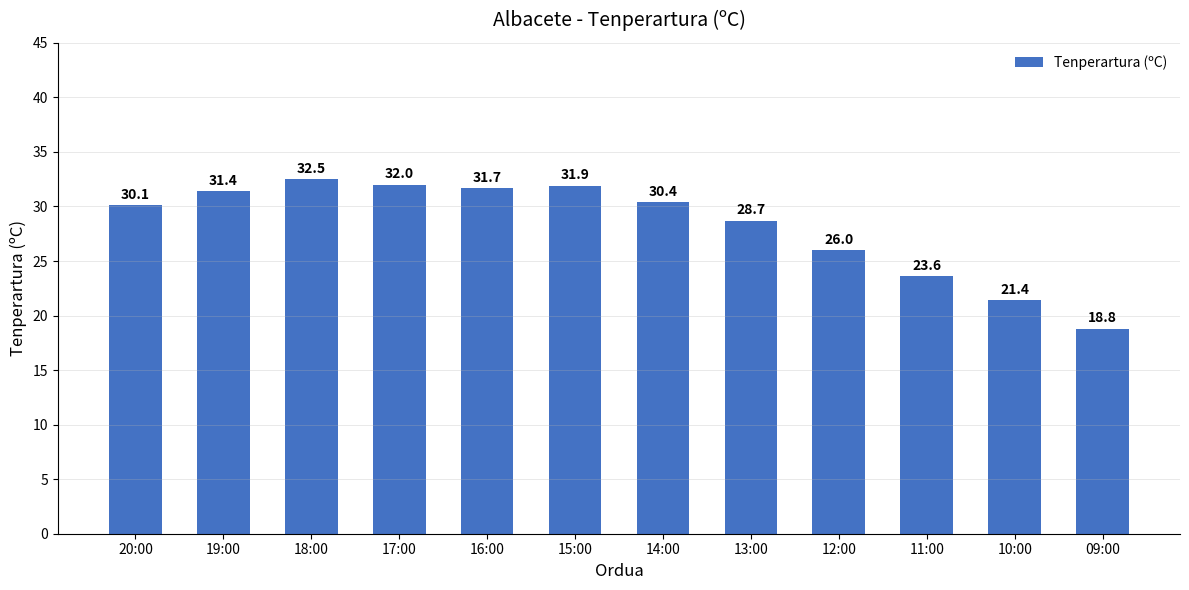

At which label is the value closest to 25?

12:00